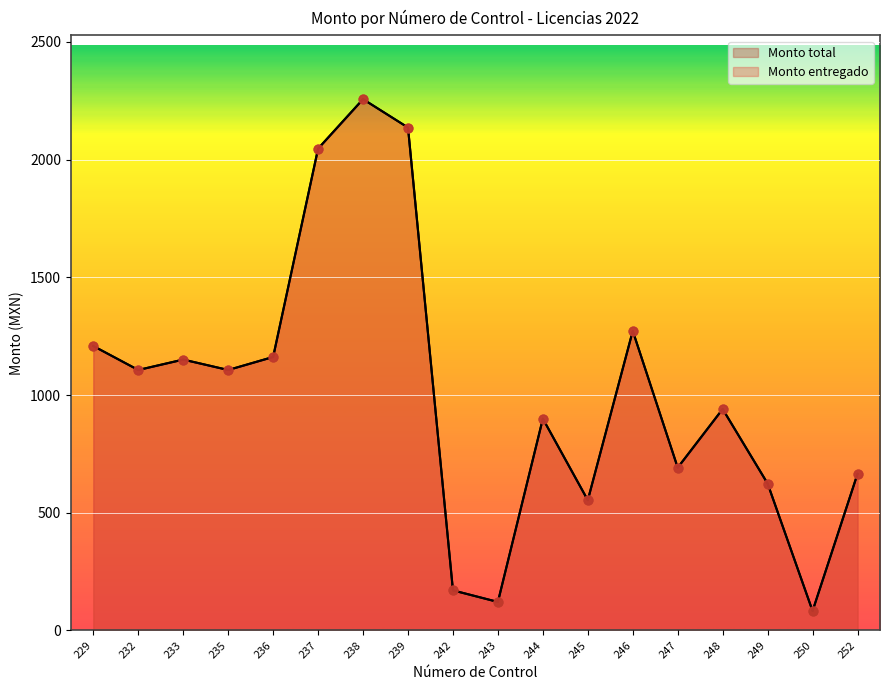

Which series reaches the minimum Y coordinate?

Monto total